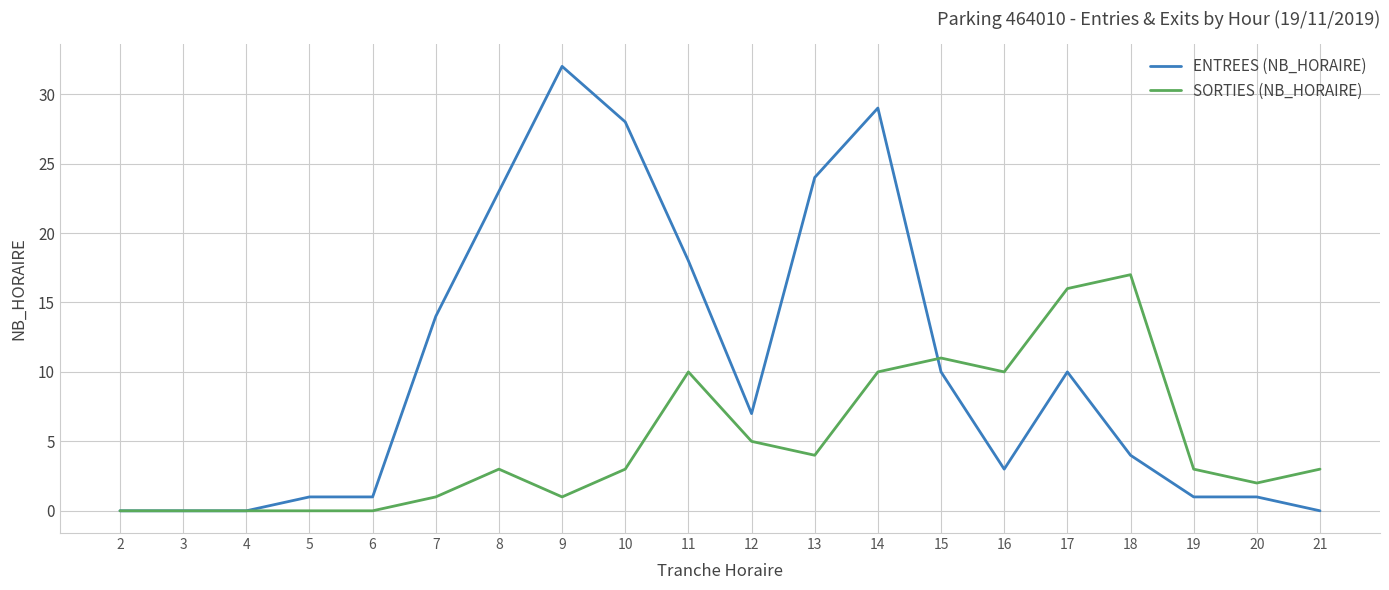

Rank the series by their maximum value, from lowest to highest.

SORTIES (NB_HORAIRE), ENTREES (NB_HORAIRE)